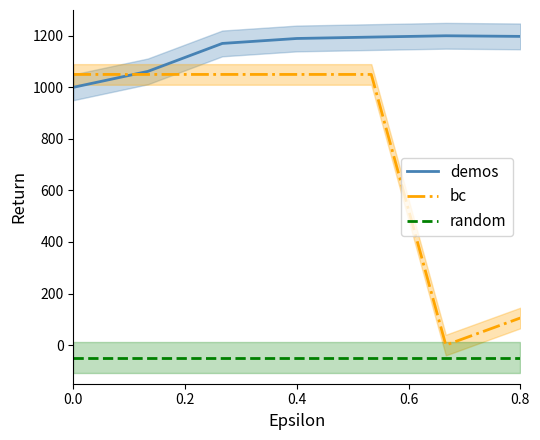

How many categories are shown in the chart?

7